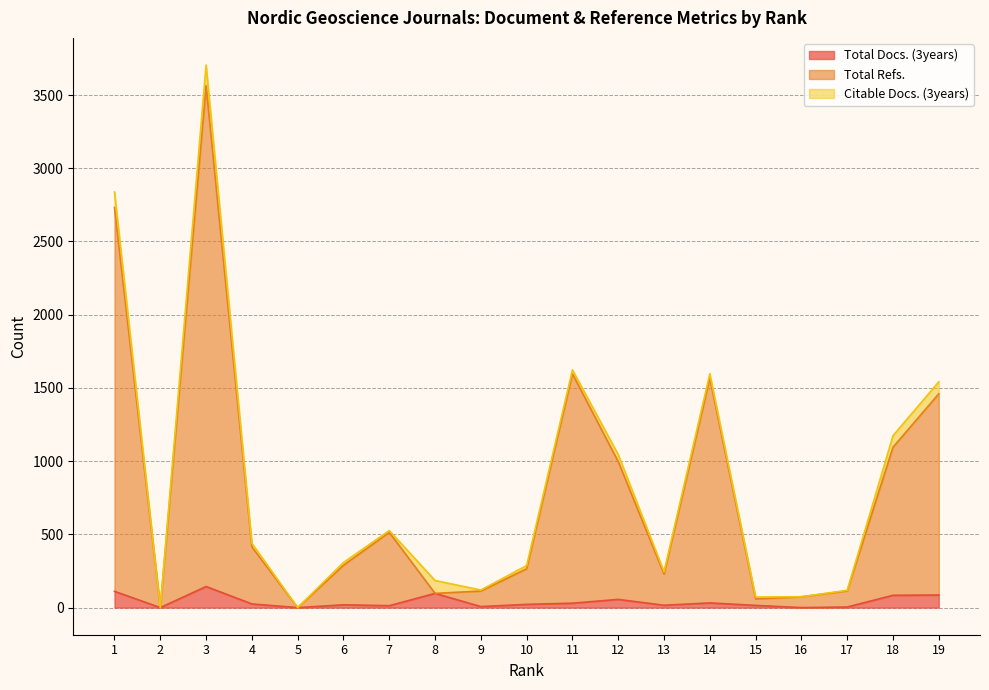

Does the chart have visible grid lines?

Yes